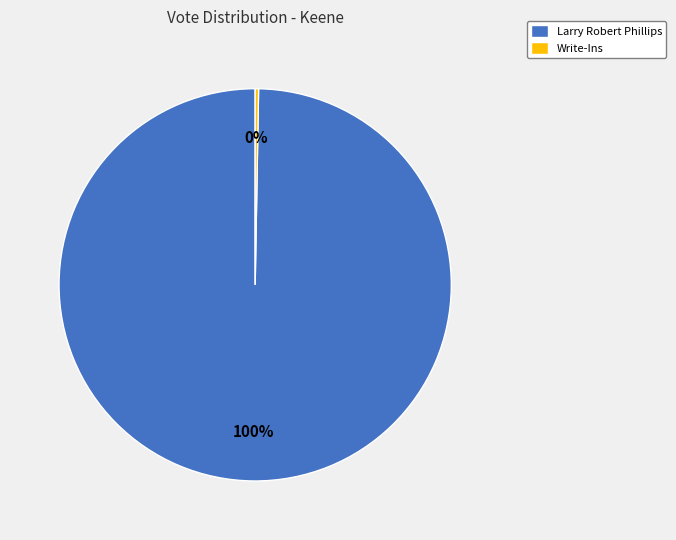

What percentage is the Larry Robert Phillips slice, to the nearest percent?

100%